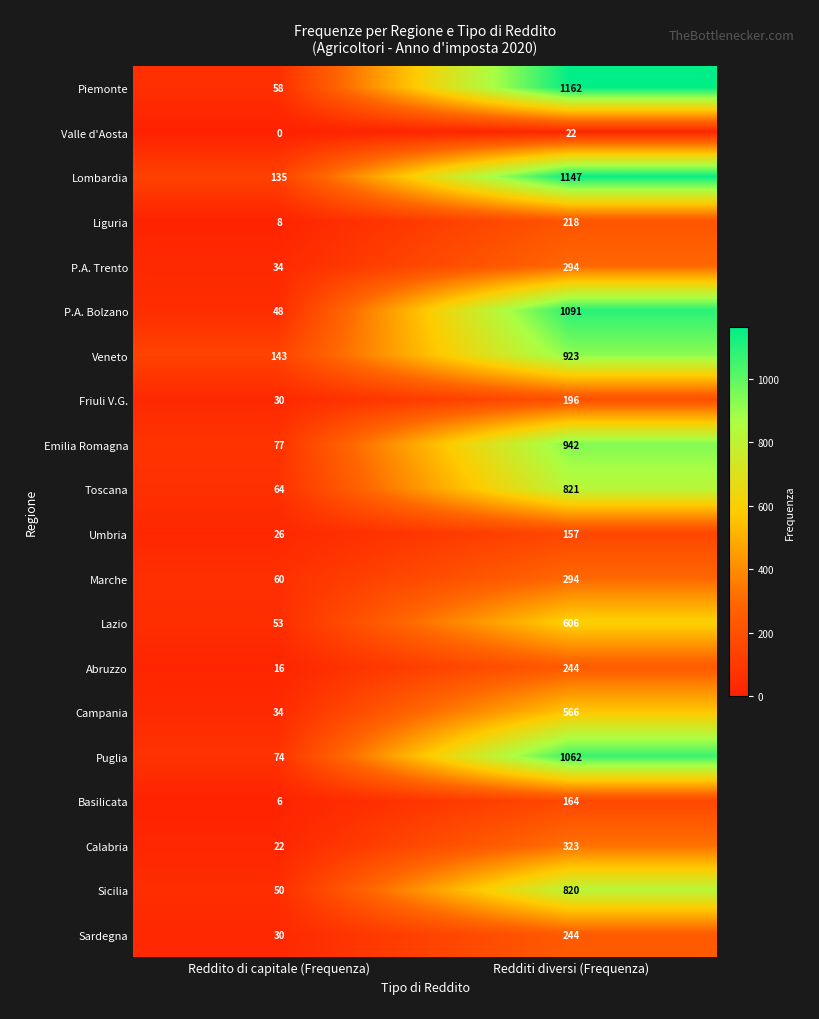

What is the sum of all Campania values?

600